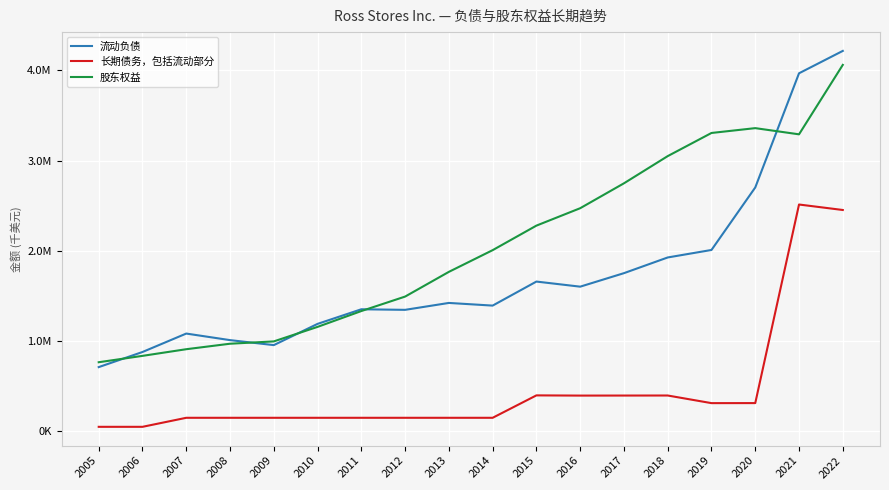

Which category has the highest value across all series?

2022